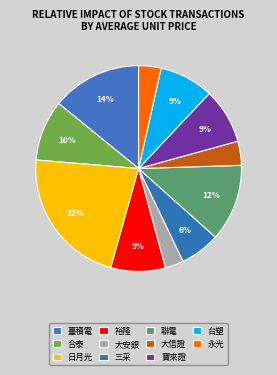

The 永光 slice represents 13% of the pie. True or false?

False